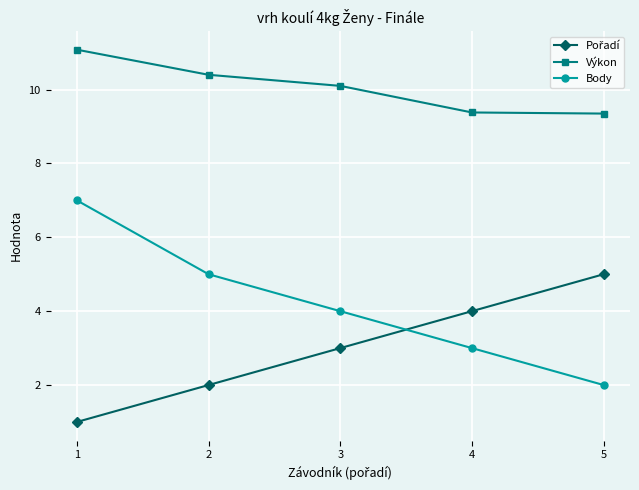

How many distinct data groups are displayed?

3